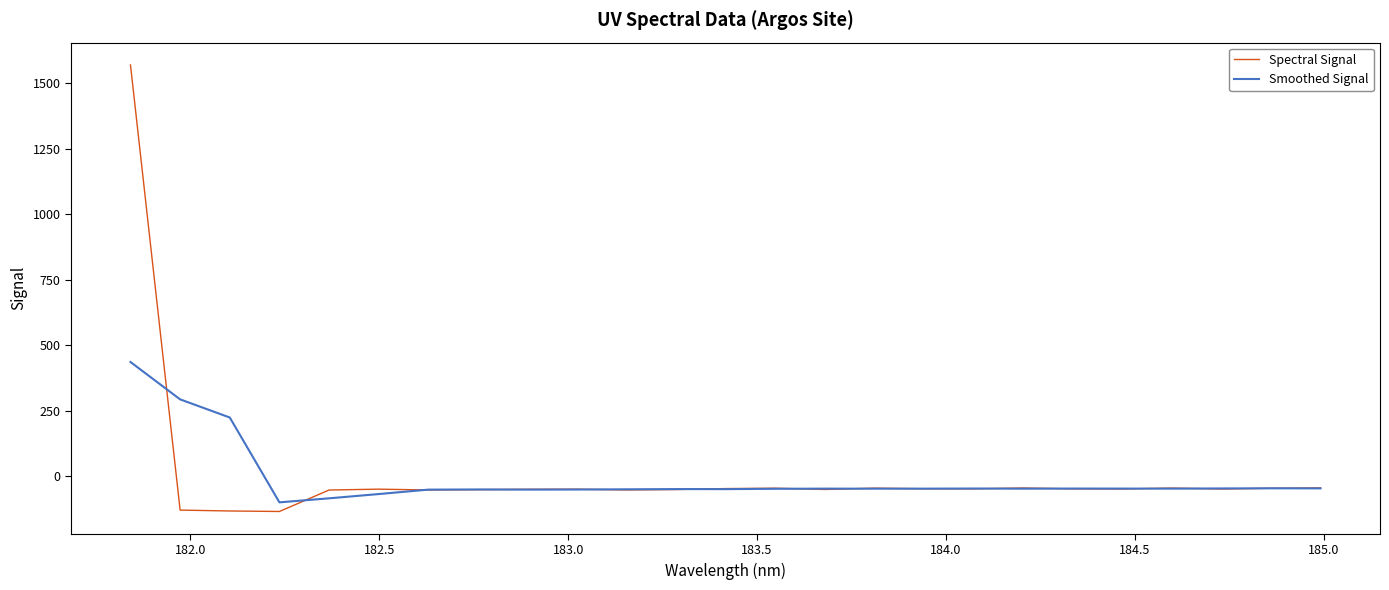

Does the chart have visible grid lines?

No